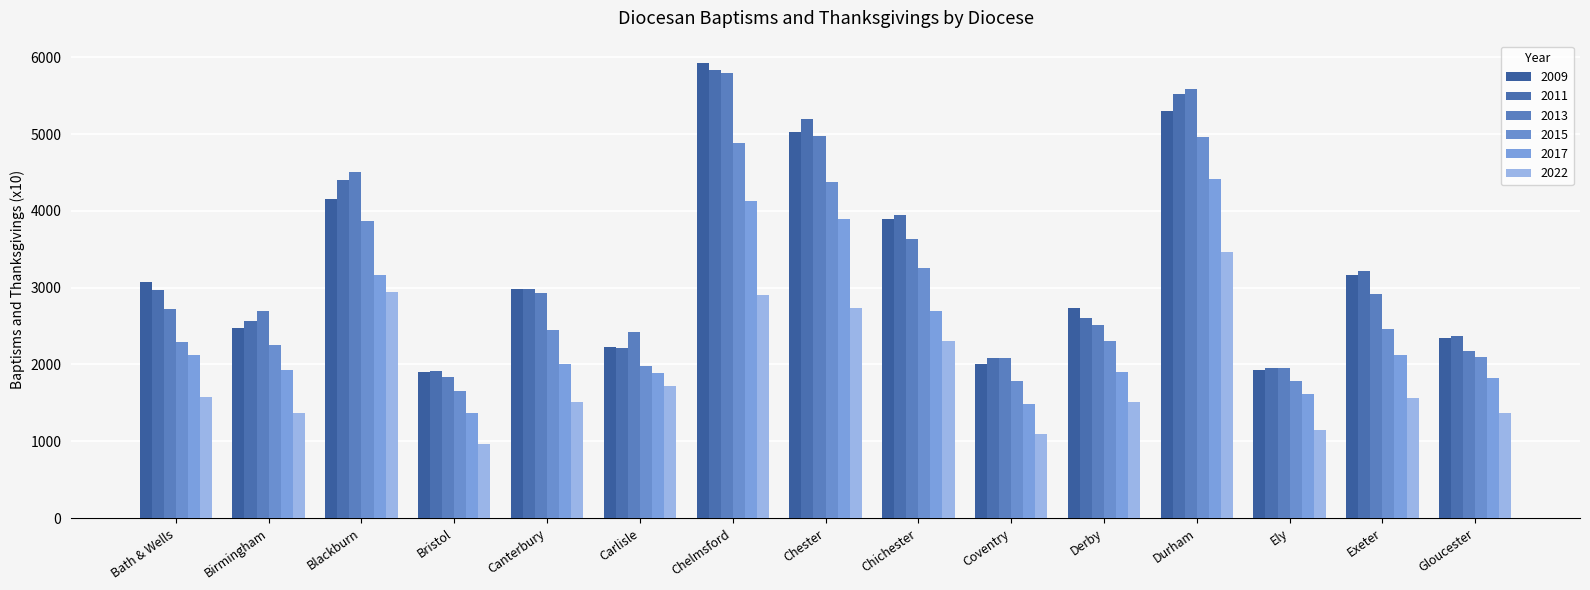

List the series in order of their peak value, lowest first.

2022, 2017, 2015, 2013, 2011, 2009